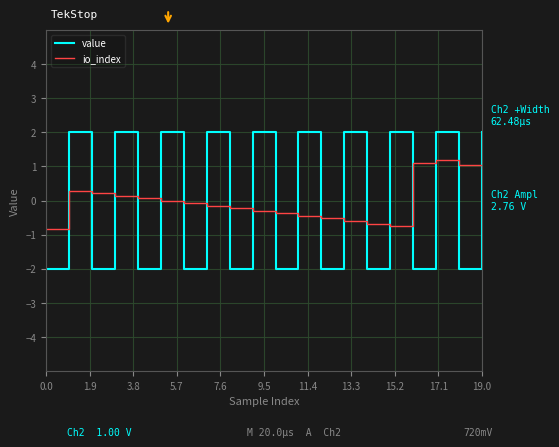

Which series has the widest spread of values?

value